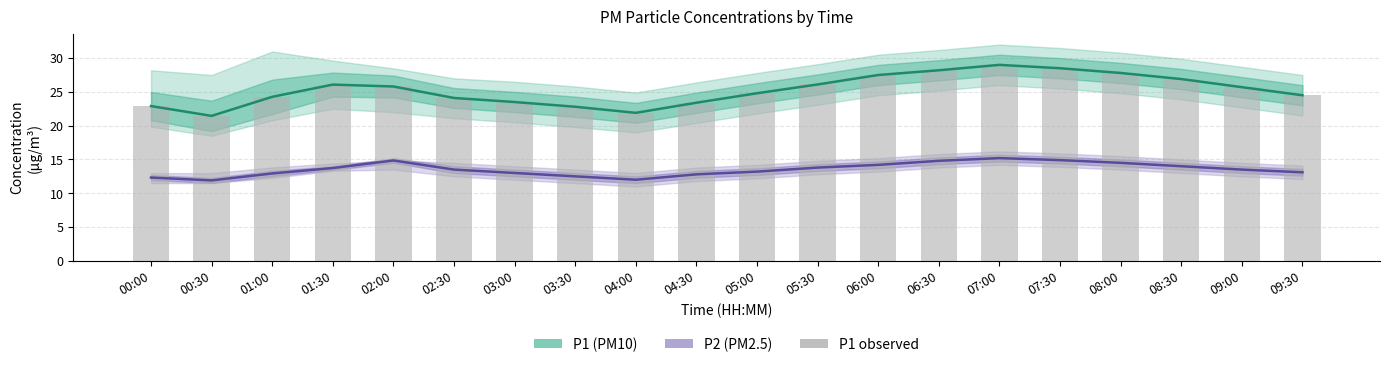

Between 03:30 and 08:30, which series saw the biggest shift?

P1 estimate